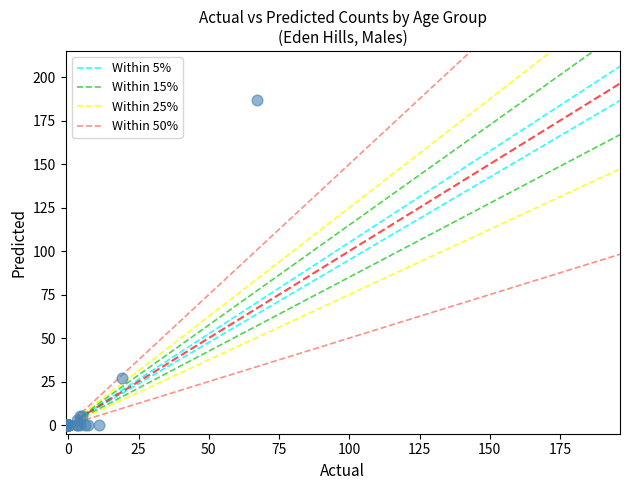

What Y value in the scatter plot is closest to 93?

27